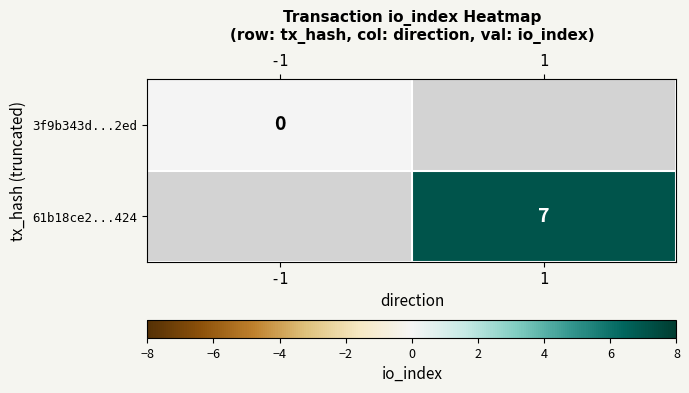

Is the value of 61b18ce2...424 at 1 greater than the value of 3f9b343d...2ed at -1?

Yes